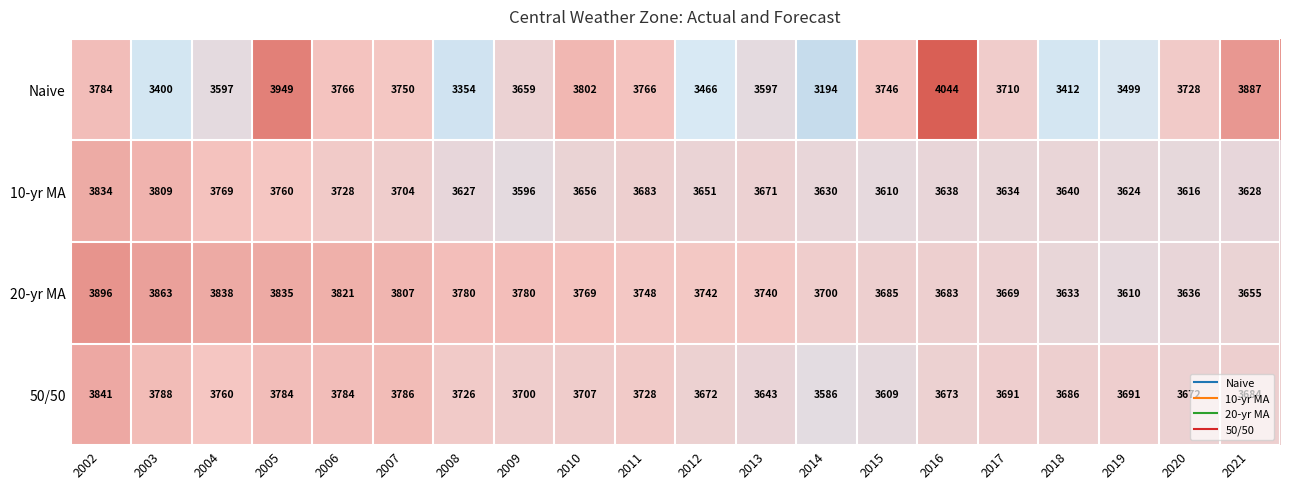

True or false: 10-yr MA has a value of 1436 at 2006.

False